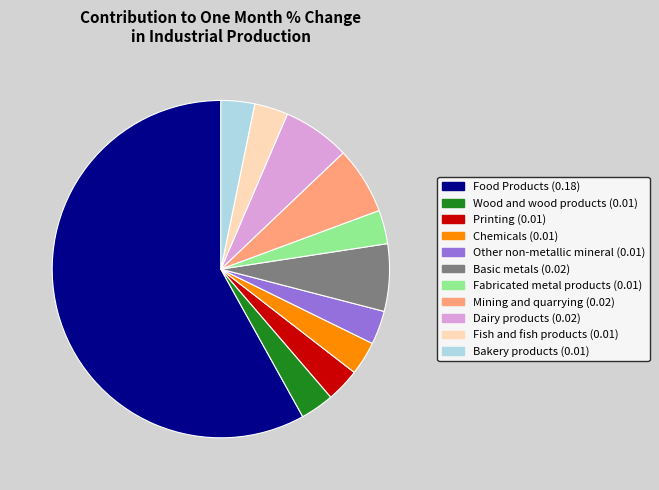

How many segments does this pie chart have?

11